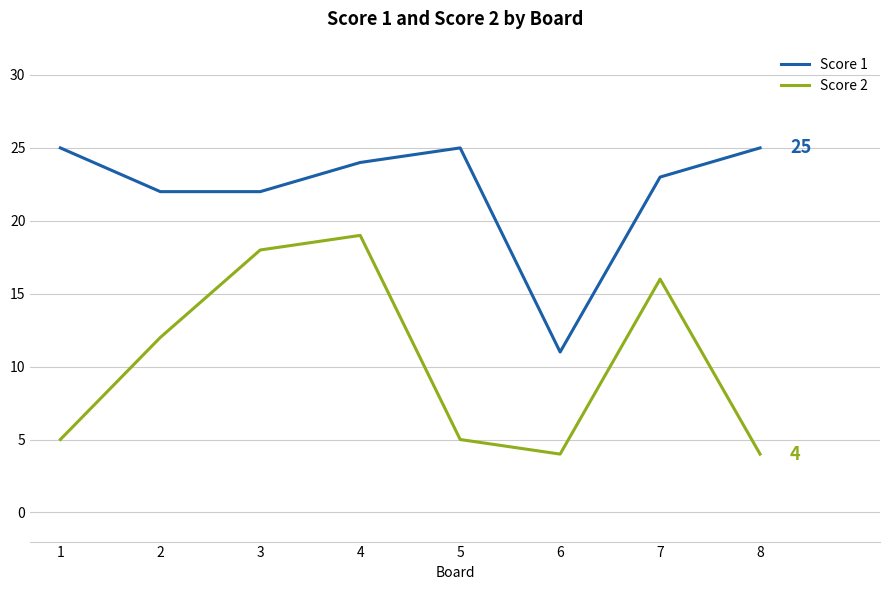

Rank the series by their maximum value, from highest to lowest.

Score 1, Score 2